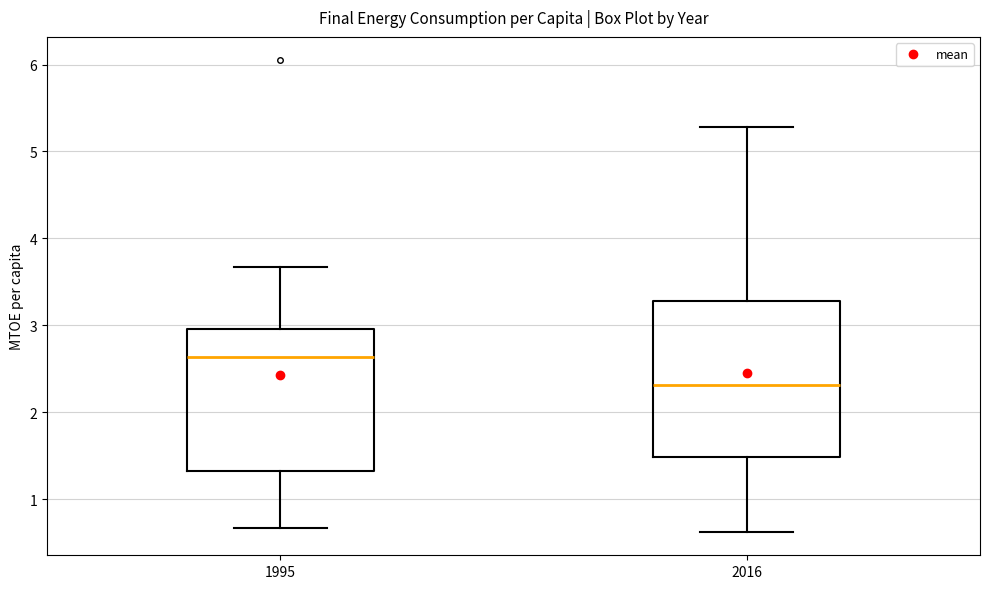

Reading left to right, read every box against the y-axis: the position of its median line, the range the box covers, and the ends of its whiskers. The values are not printed on the chart, so give them approximately, as read against the axis.

1995: median 2.6, box 1.3 to 3.0, whiskers 0.7 to 3.7
2016: median 2.3, box 1.5 to 3.3, whiskers 0.6 to 5.3